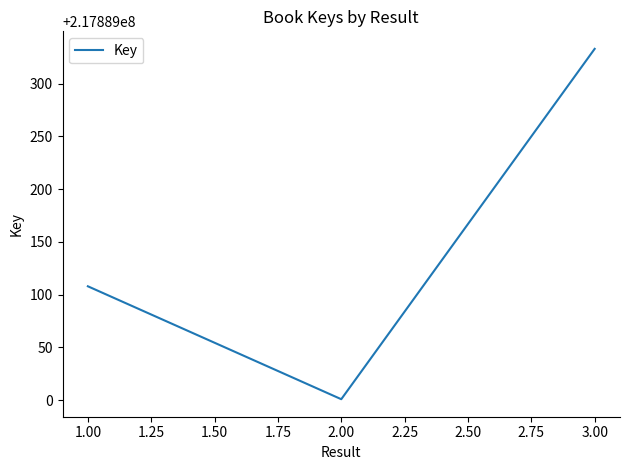

Reading left to right, extract all data points from this chart.

217889108	217889001	217889333